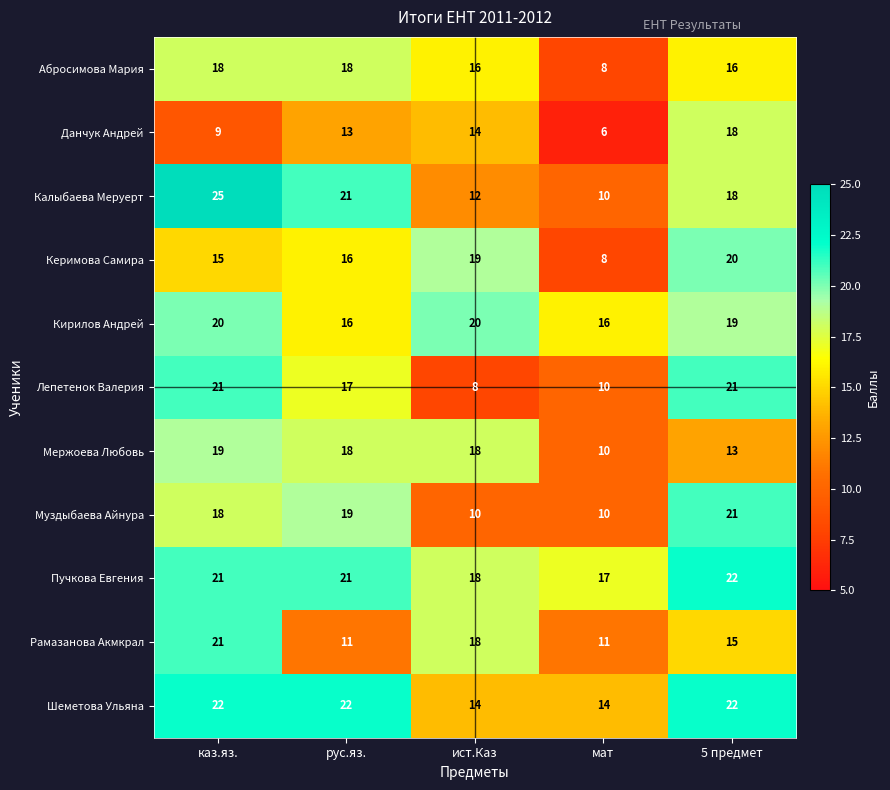

What is the sum of the Рамазанова Акмкрал values at каз.яз. and рус.яз.?

32